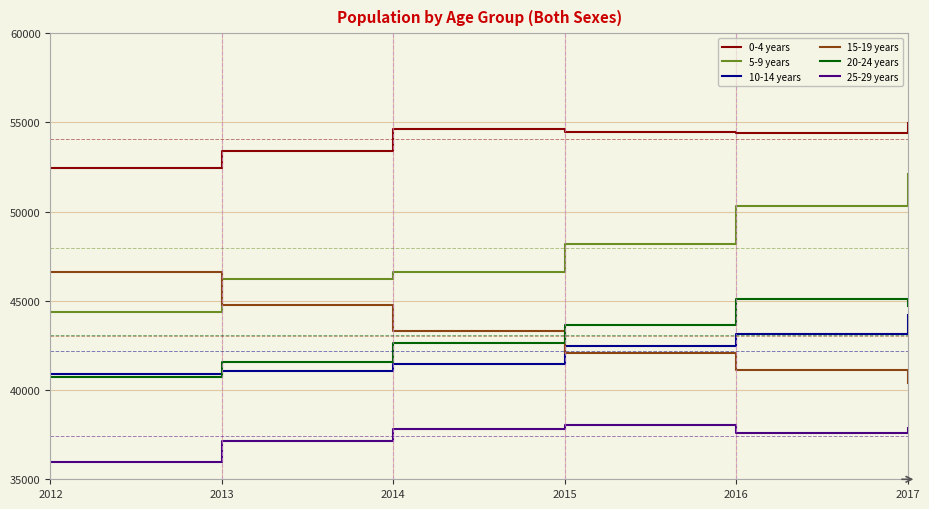

What is the difference between the second highest and minimum values in the 0-4 years series?

2209